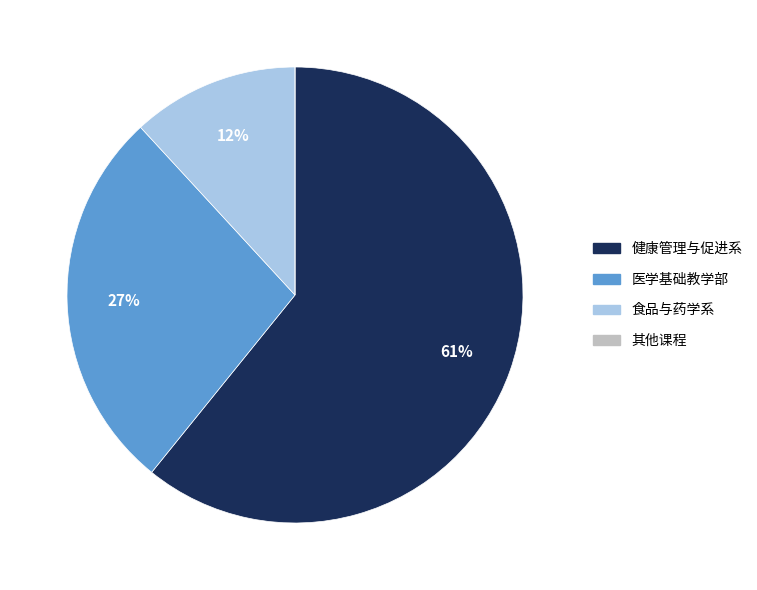

To the nearest percent, what is the average slice percentage?

25%